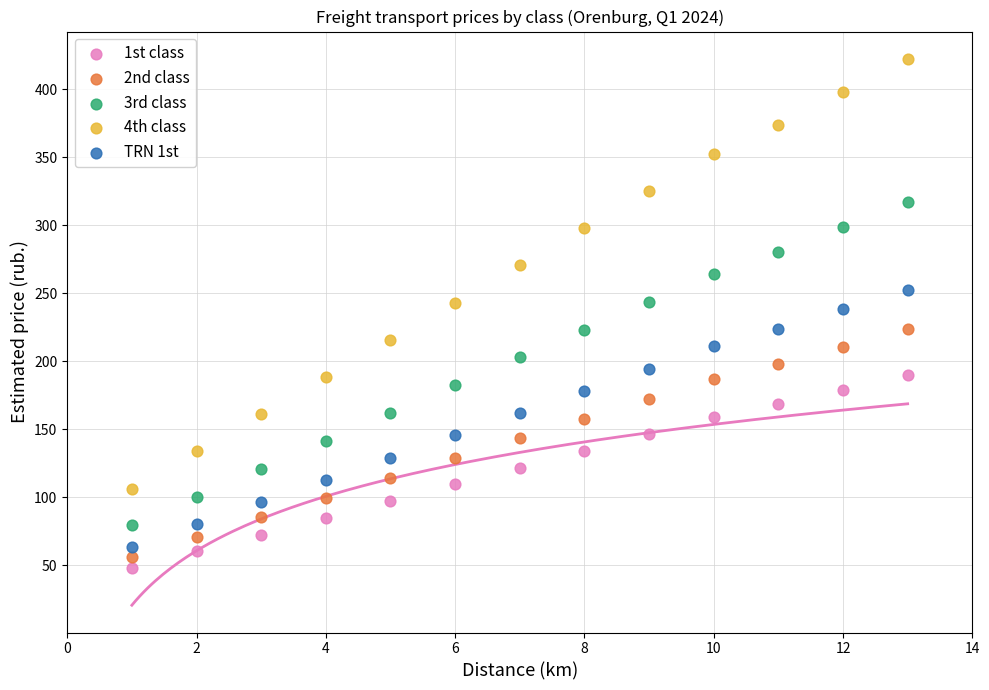

What is the X range (max minus min) for the scatter plot?

12.0